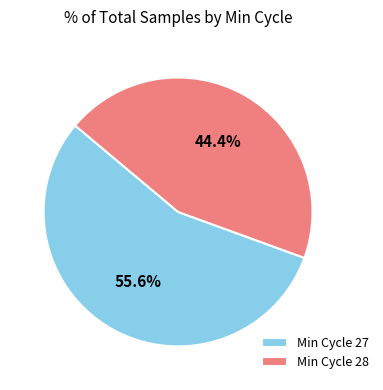

What is the smallest slice in the pie chart?

Min Cycle 28